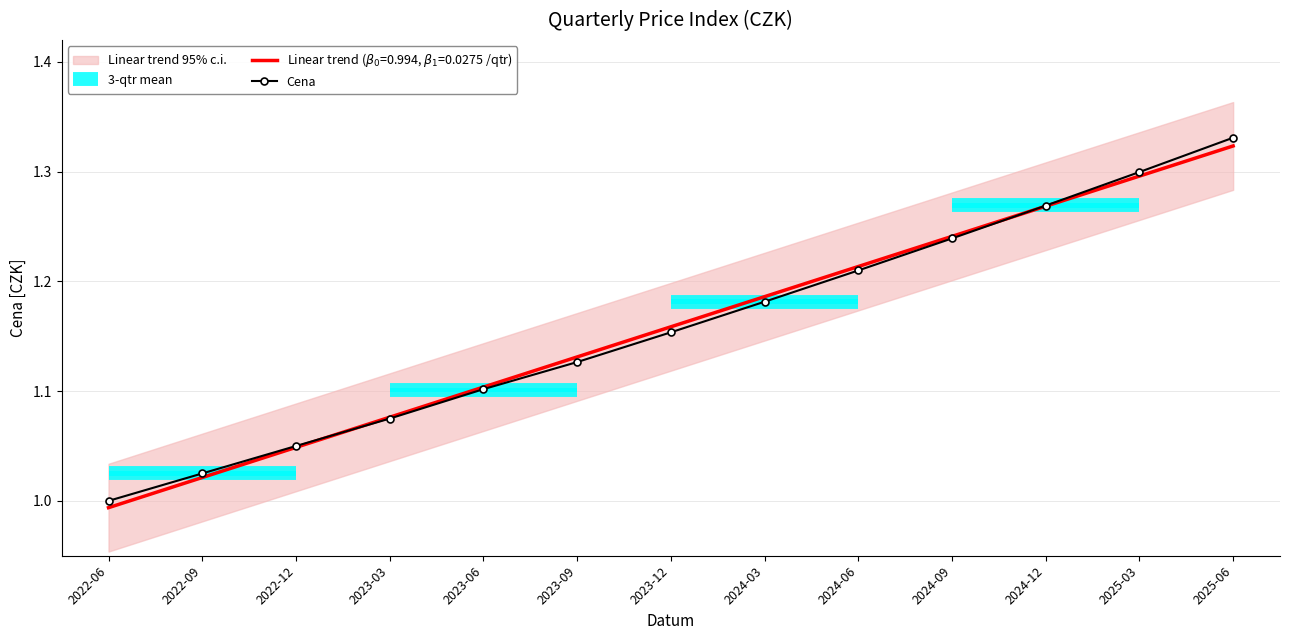

Is it true that Cena equals 1.3 at 2025-03?

True